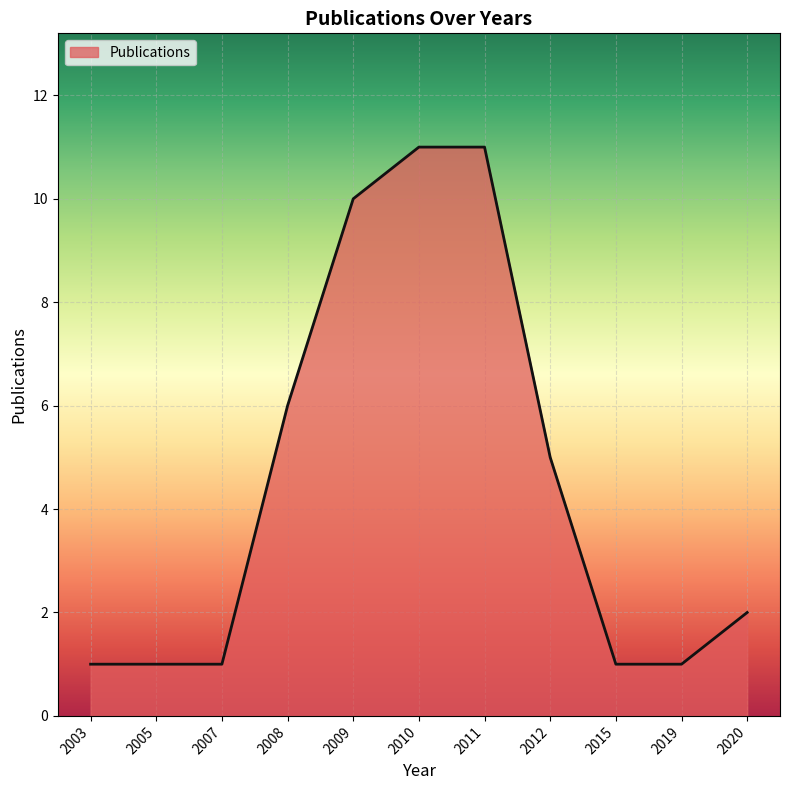

What is the change in value from 2008 to 2011?

+5